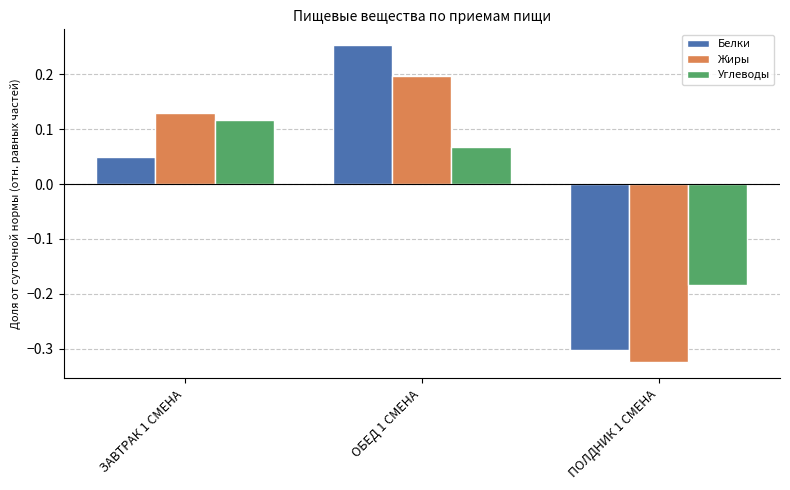

Which category has the lowest value in the Углеводы series?

ПОЛДНИК 1 СМЕНА